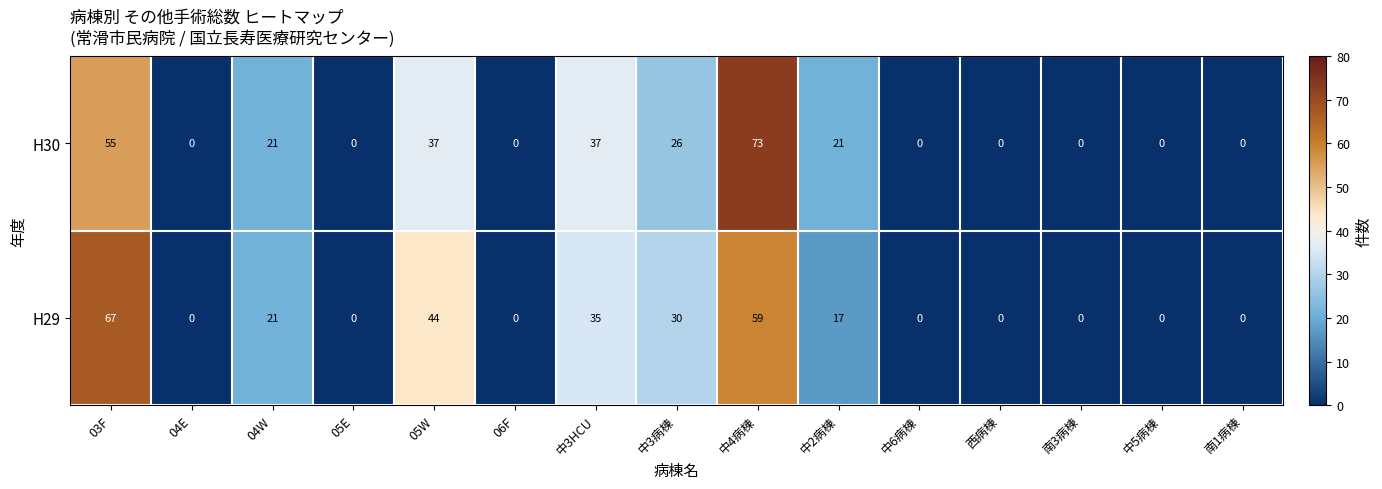

The H29 series shows 0 at 中6病棟. True or false?

True